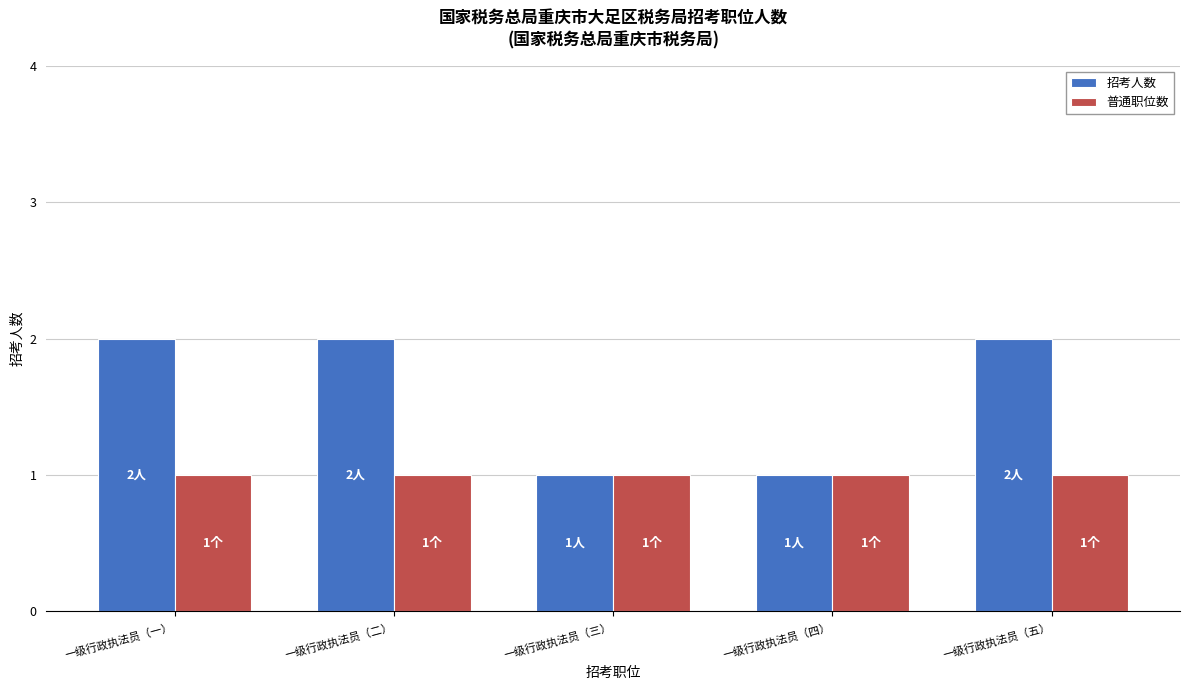

Rank the series by their maximum value, from highest to lowest.

招考人数, 普通职位数